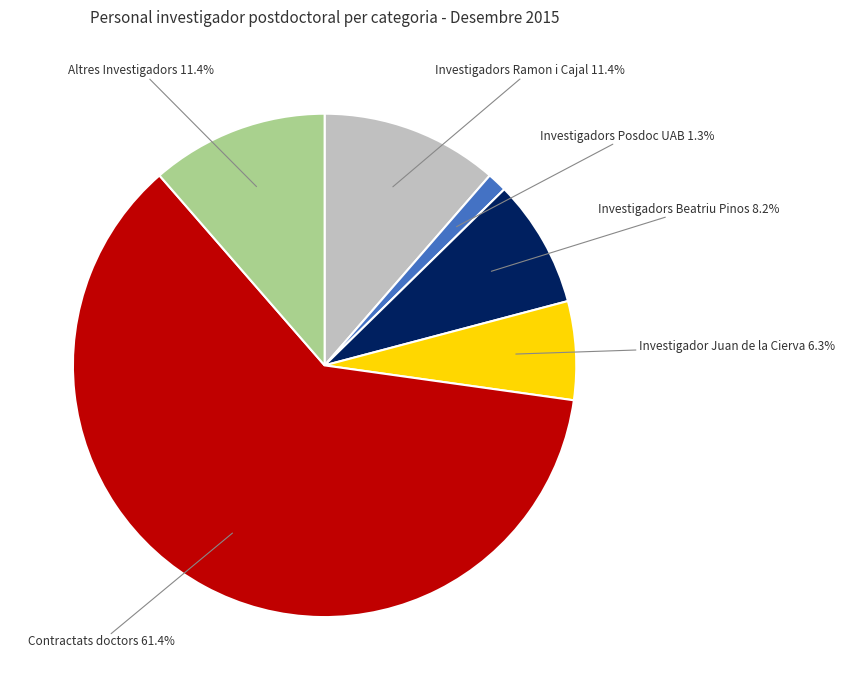

To the nearest percent, what percentage of the pie is Investigadors Beatriu Pinos?

8%